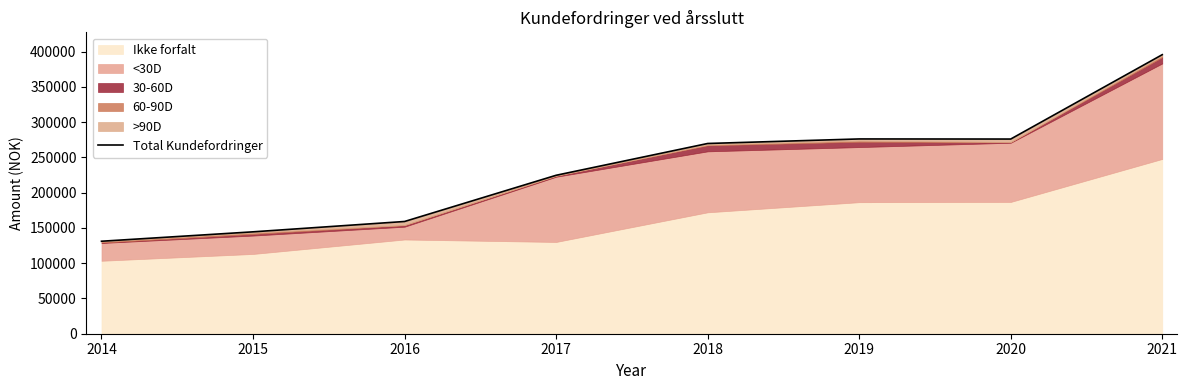

Reading left to right, what are all the values shown in this chart?

2014=131129	2015=144462	2016=159133	2017=224645	2018=269718	2019=276167	2020=276024	2021=395647